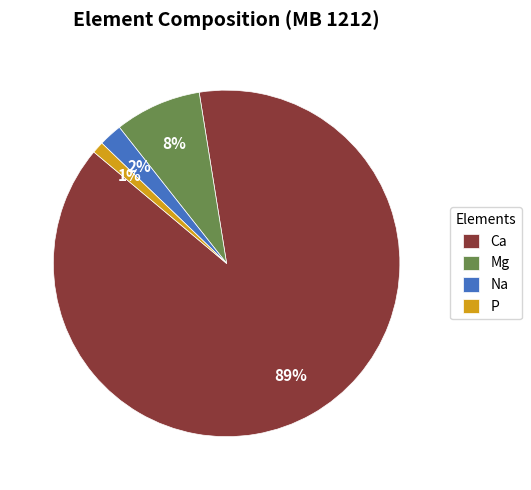

Is it true that P is 16% of the pie?

False